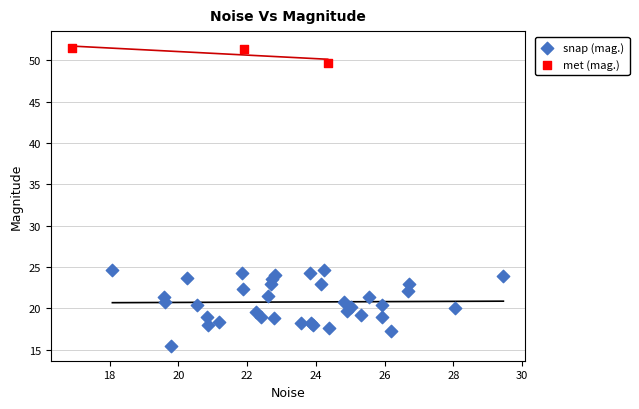

Which series has the largest Y range (max minus min)?

snap (mag.)